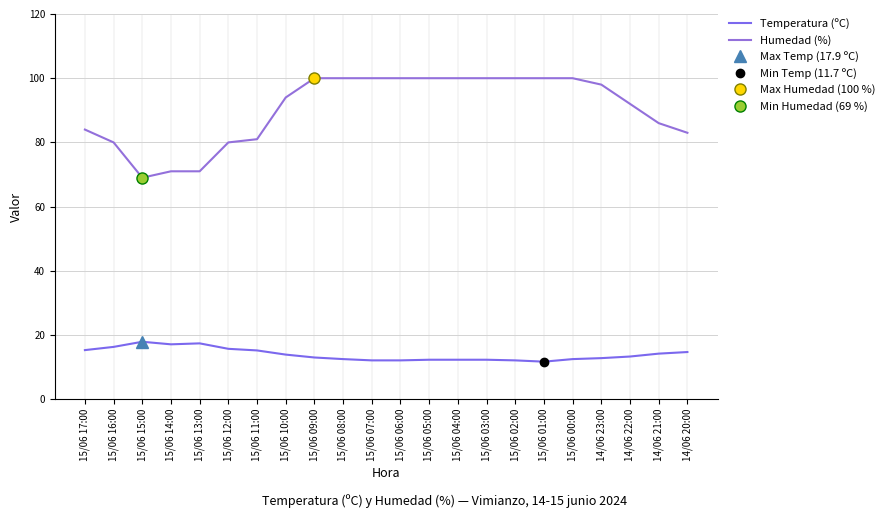

Does the chart display data point markers on the line(s)?

No